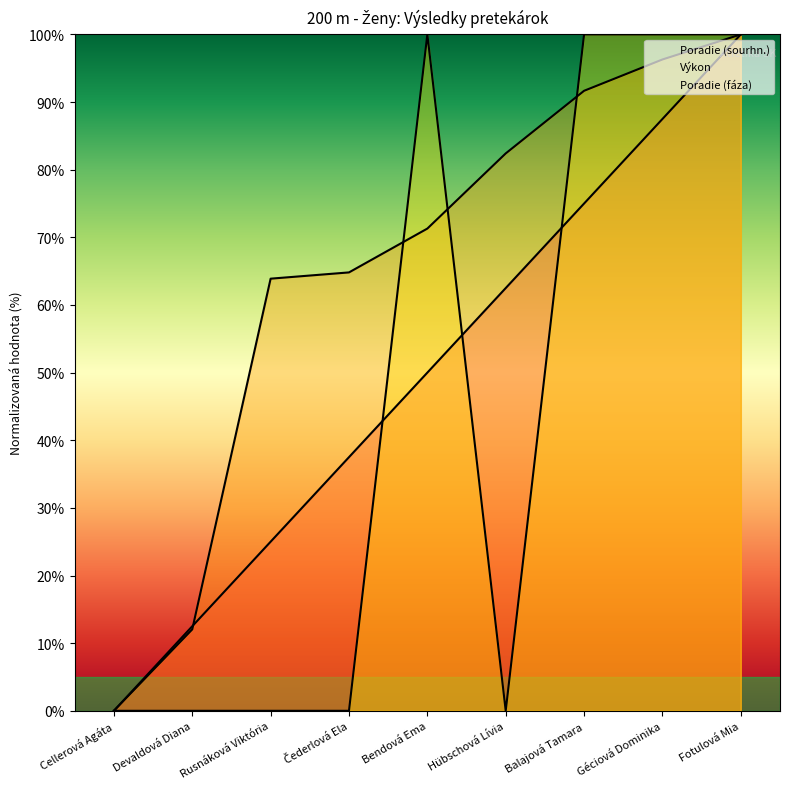

Between which two adjacent categories do Poradie (sourhn.) and Poradie (fáza) first intersect?

Čederlová Ela and Bendová Ema